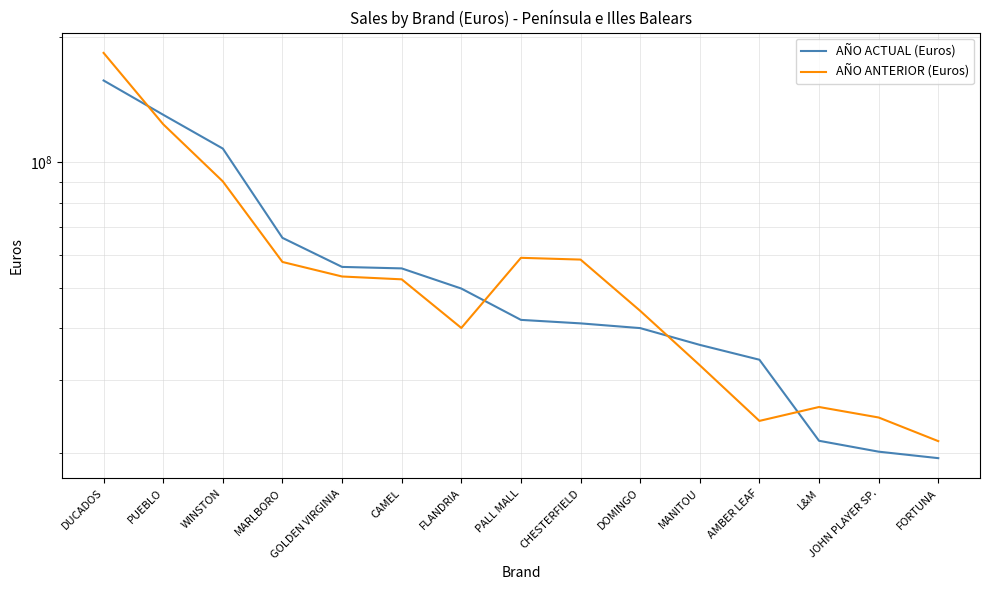

How many values in the AÑO ACTUAL (Euros) series are below 41859777?

7